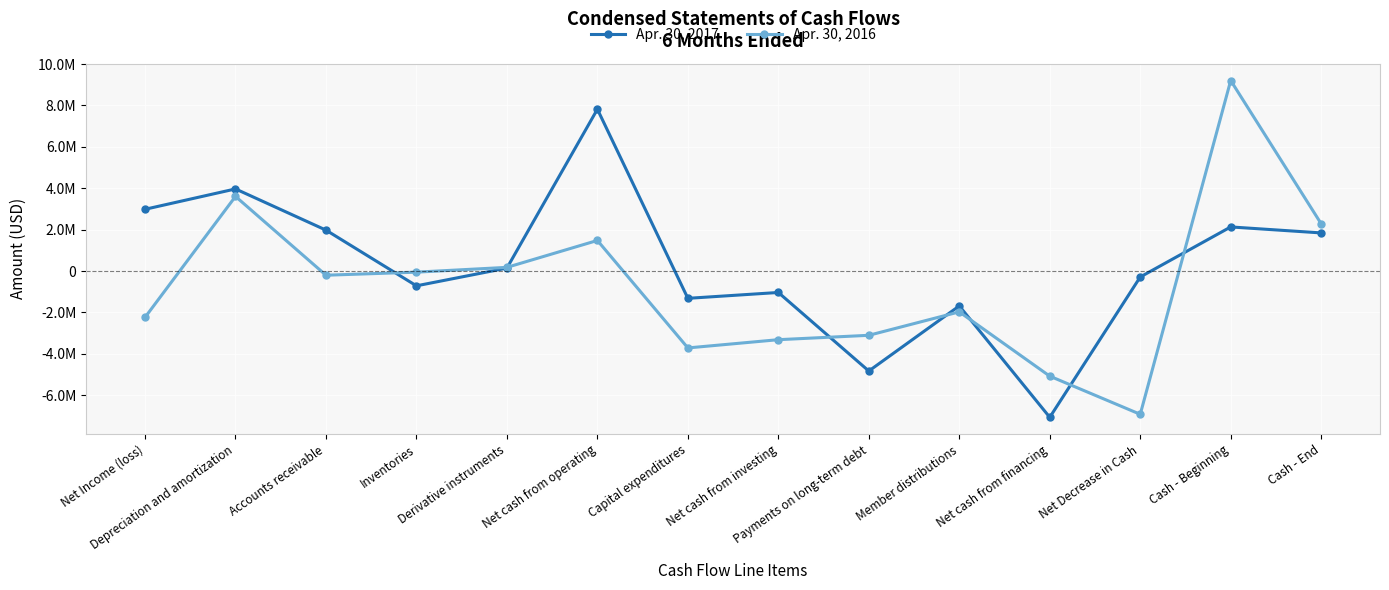

Is it true that Apr. 30, 2017 equals -289499 at Net Decrease in Cash?

True